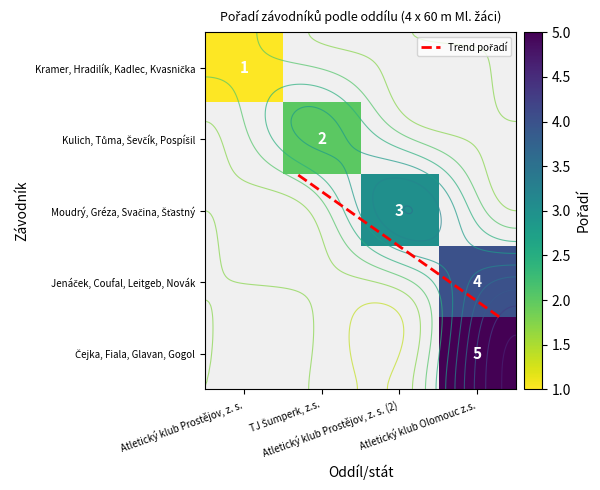

Reading left to right, extract all data points from this chart.

Kramer, Hradilík, Kadlec, Kvasnička: Atletický klub Prostějov, z. s.=1	TJ Šumperk, z.s.=0	Atletický klub Prostějov, z. s. (2)=0	Atletický klub Olomouc z.s.=0
Kulich, Tůma, Ševčík, Pospíšil: Atletický klub Prostějov, z. s.=0	TJ Šumperk, z.s.=2	Atletický klub Prostějov, z. s. (2)=0	Atletický klub Olomouc z.s.=0
Moudrý, Gréza, Svačina, Šťastný: Atletický klub Prostějov, z. s.=0	TJ Šumperk, z.s.=0	Atletický klub Prostějov, z. s. (2)=3	Atletický klub Olomouc z.s.=0
Jenáček, Coufal, Leitgeb, Novák: Atletický klub Prostějov, z. s.=0	TJ Šumperk, z.s.=0	Atletický klub Prostějov, z. s. (2)=0	Atletický klub Olomouc z.s.=4
Čejka, Fiala, Glavan, Gogol: Atletický klub Prostějov, z. s.=0	TJ Šumperk, z.s.=0	Atletický klub Prostějov, z. s. (2)=0	Atletický klub Olomouc z.s.=5